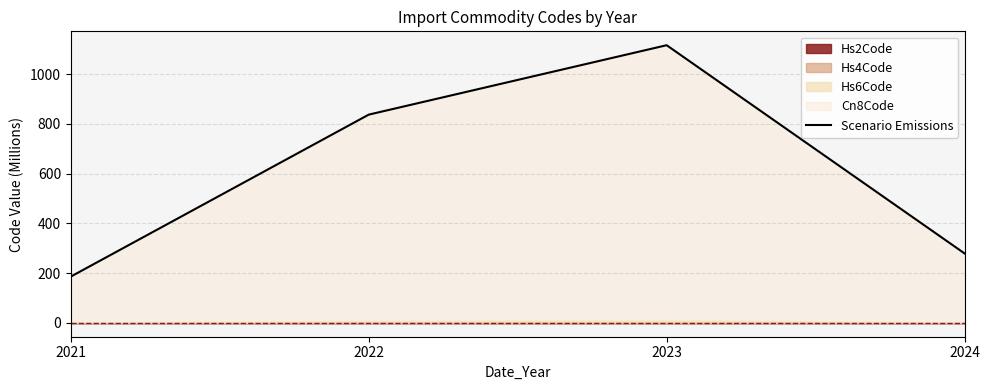

What is the ratio of the value at 2023 to the value at 2022?

1.3